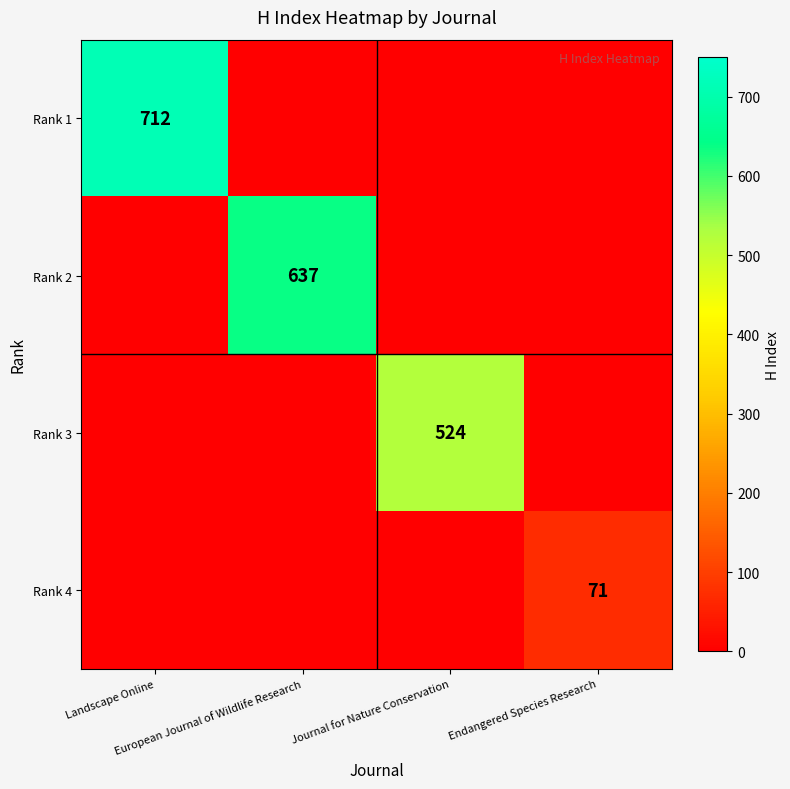

What is the difference between the maximum and second lowest values in the Rank 1 series?

712